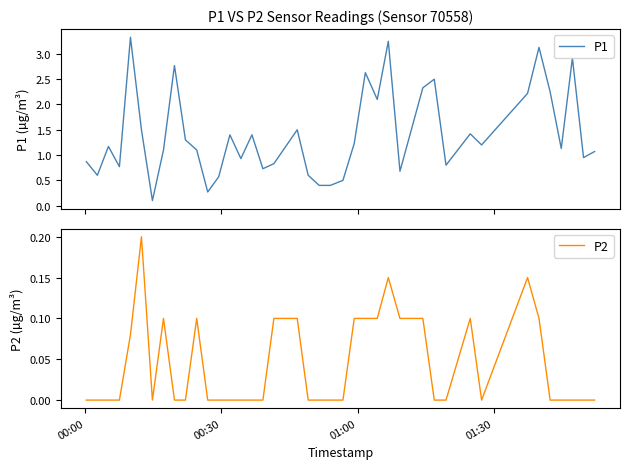

Does the chart have visible grid lines?

No